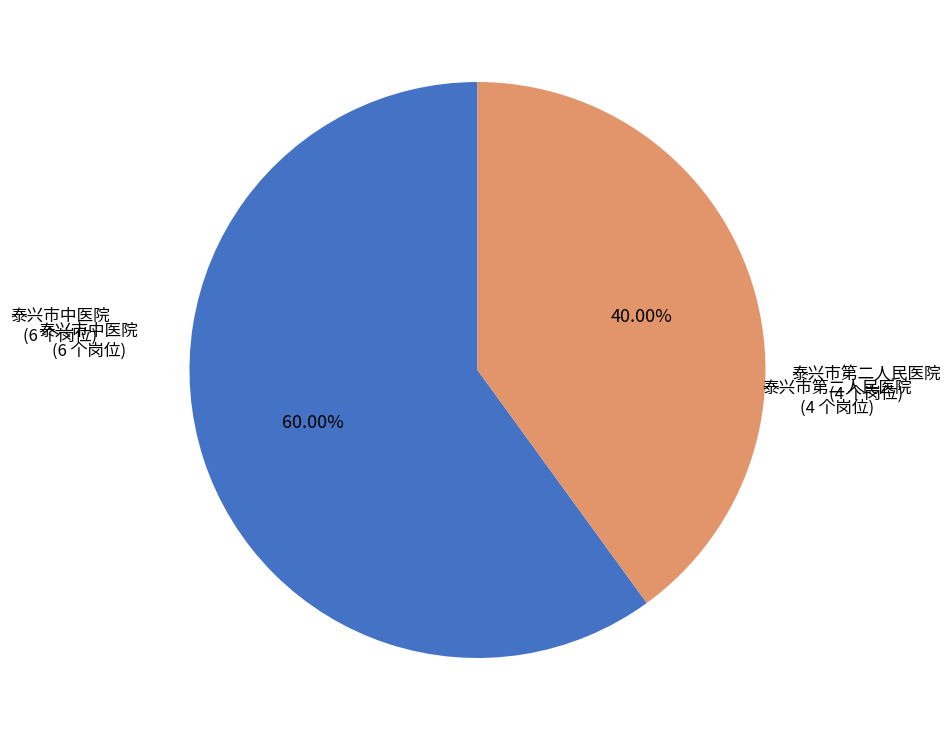

How many segments does this pie chart have?

2